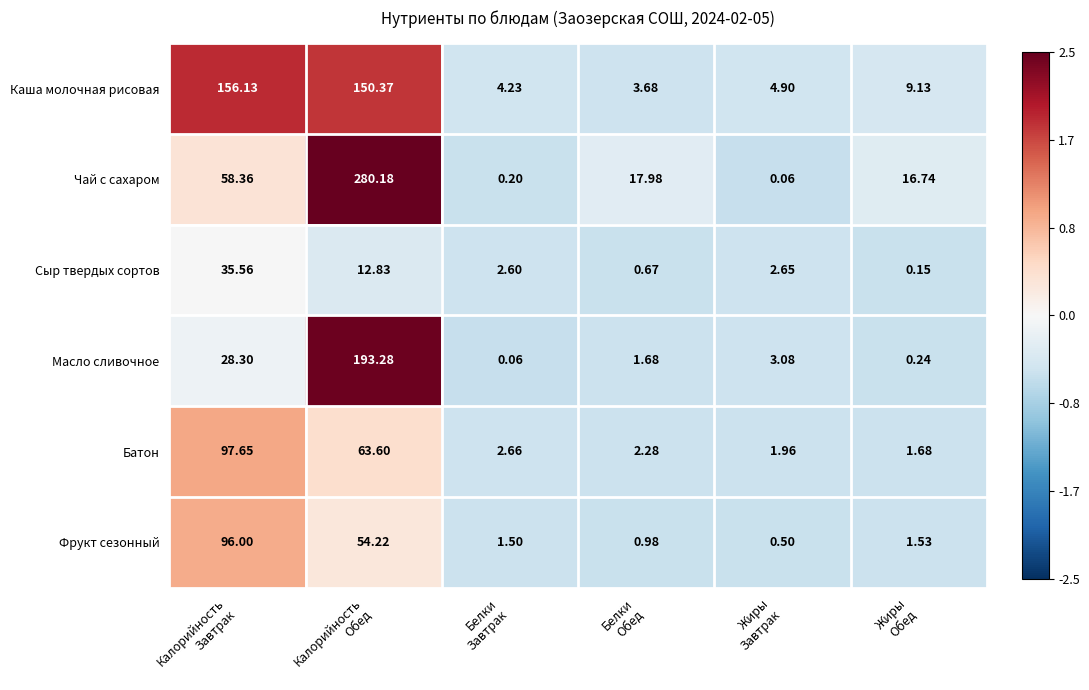

Which series has the largest total across all categories?

Чай с сахаром